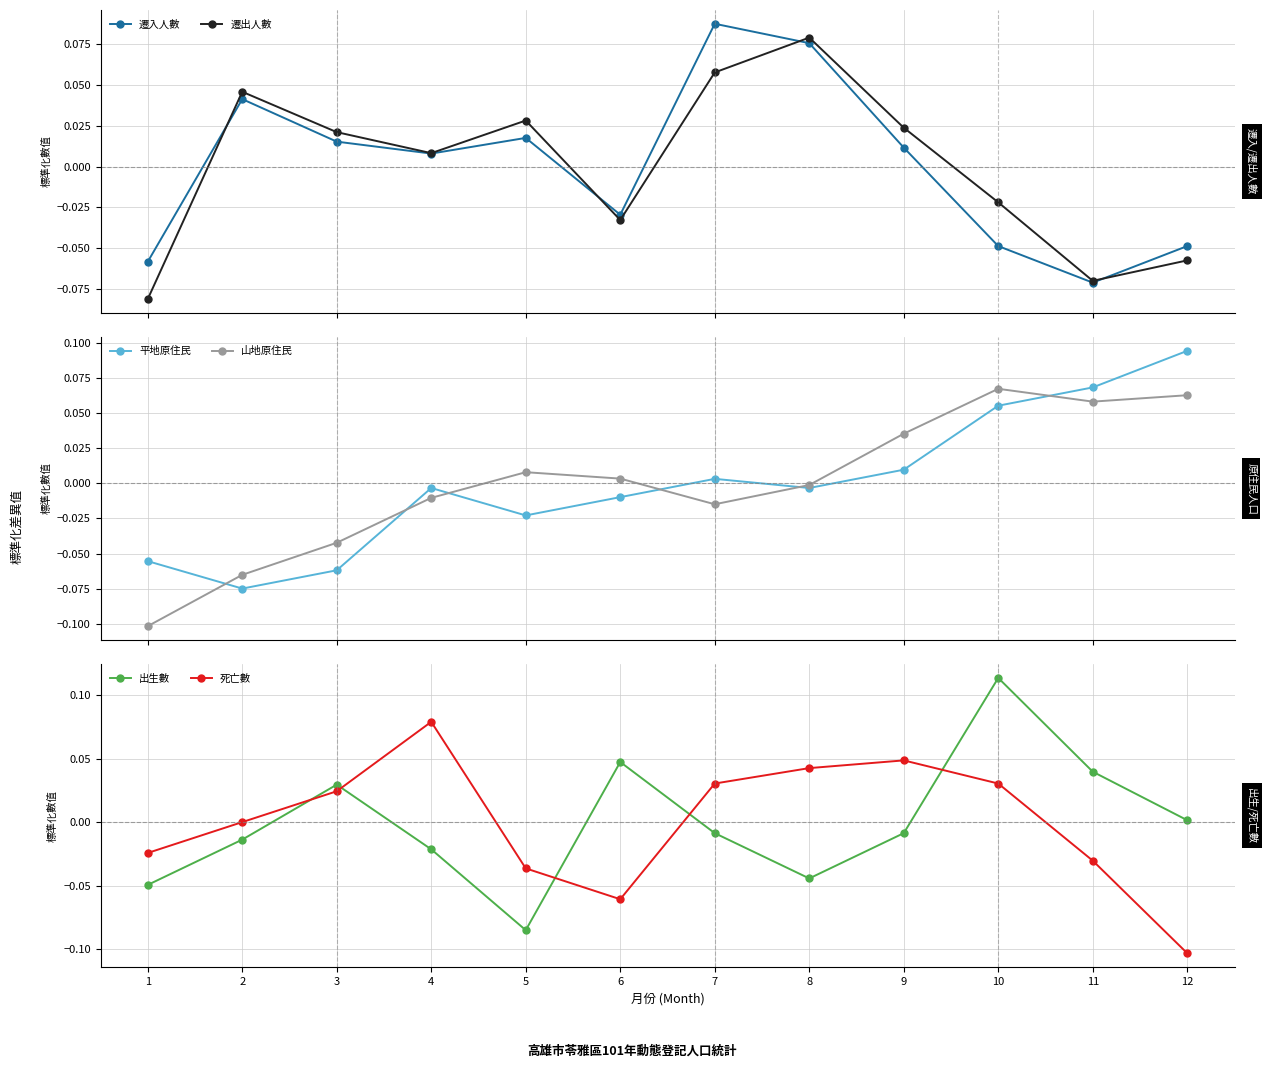

Which series changed the most between 5 and 10?

出生數